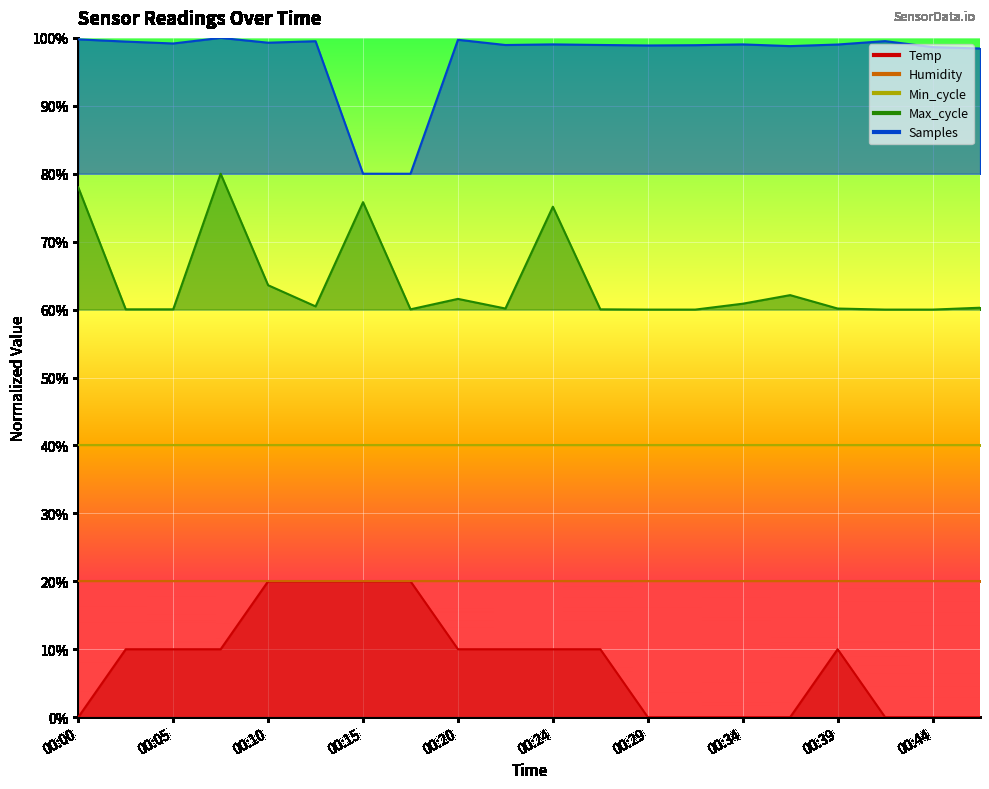

At which category is the sum across all series the highest?

00:07